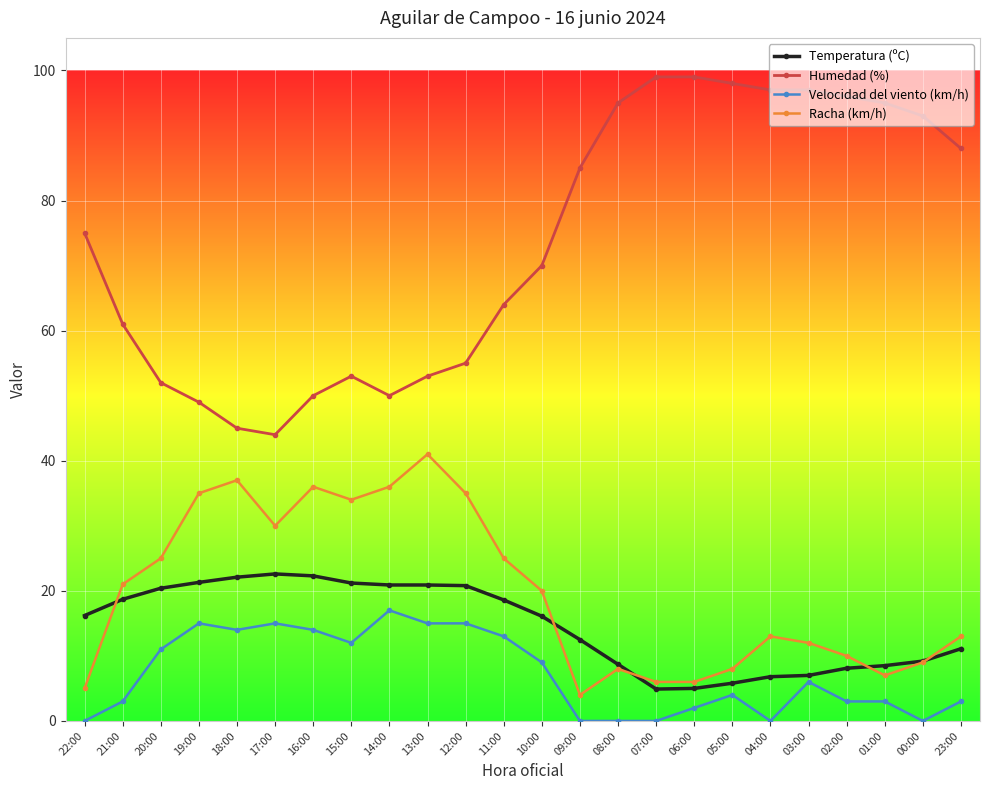

True or false: Racha (km/h) and Velocidad del viento (km/h) intersect in this chart.

False